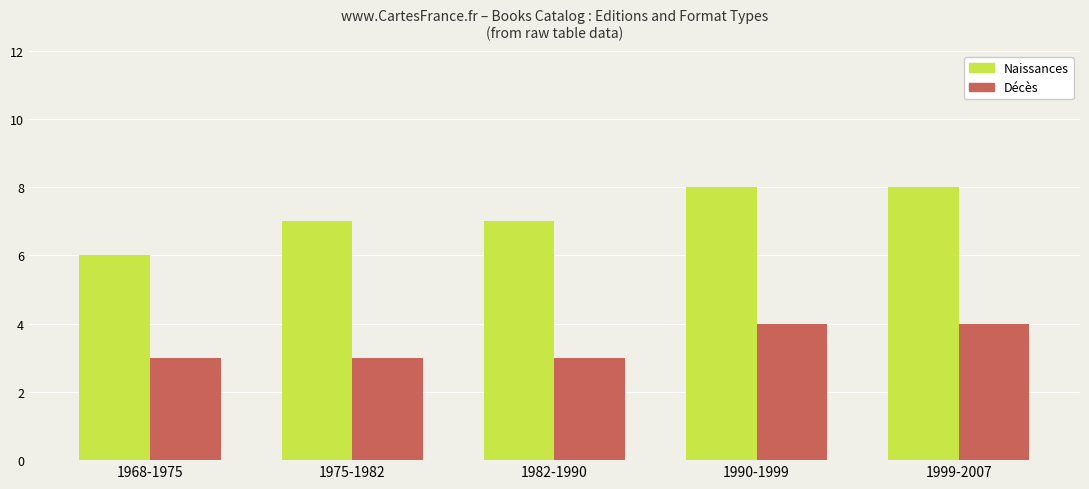

Between 1968-1975 and 1982-1990, which series saw the biggest shift?

Naissances